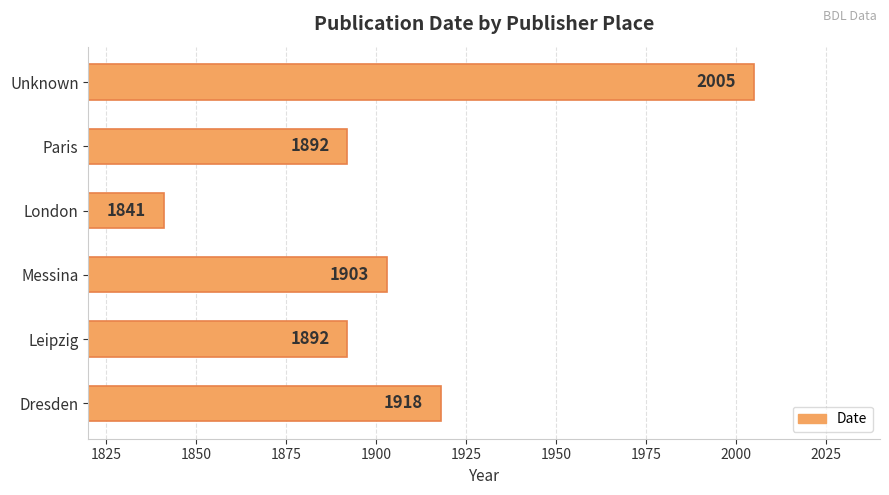

Which category has the lowest value across all series?

London